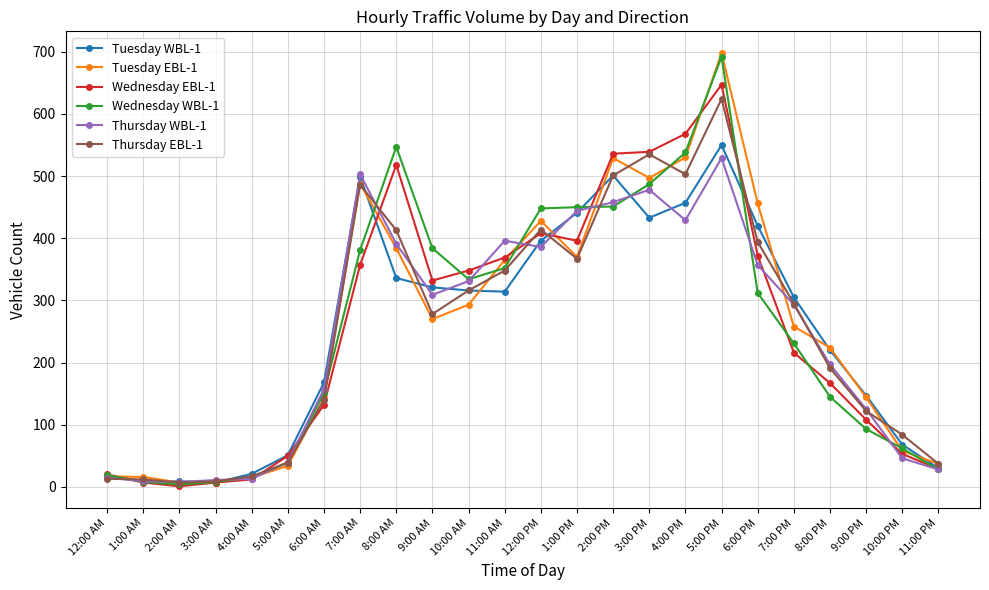

True or false: Thursday EBL-1 has more than 1 interior local peaks.

True